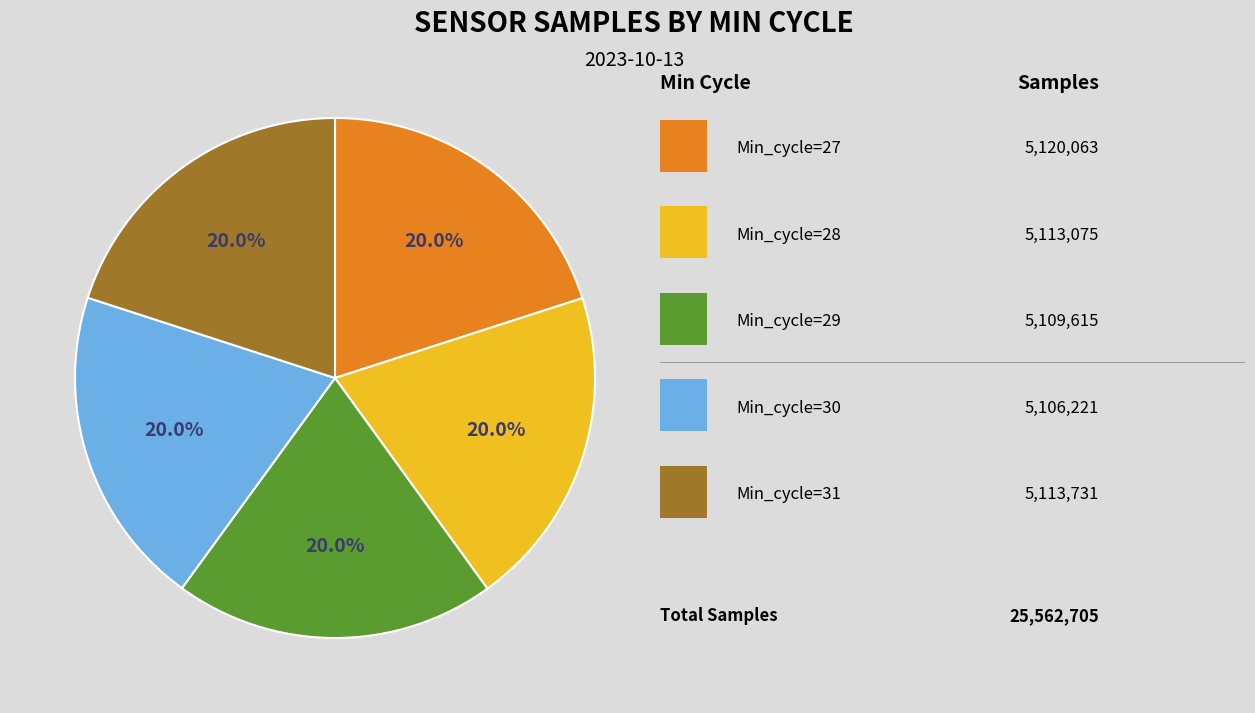

Is there a majority slice in this chart?

No